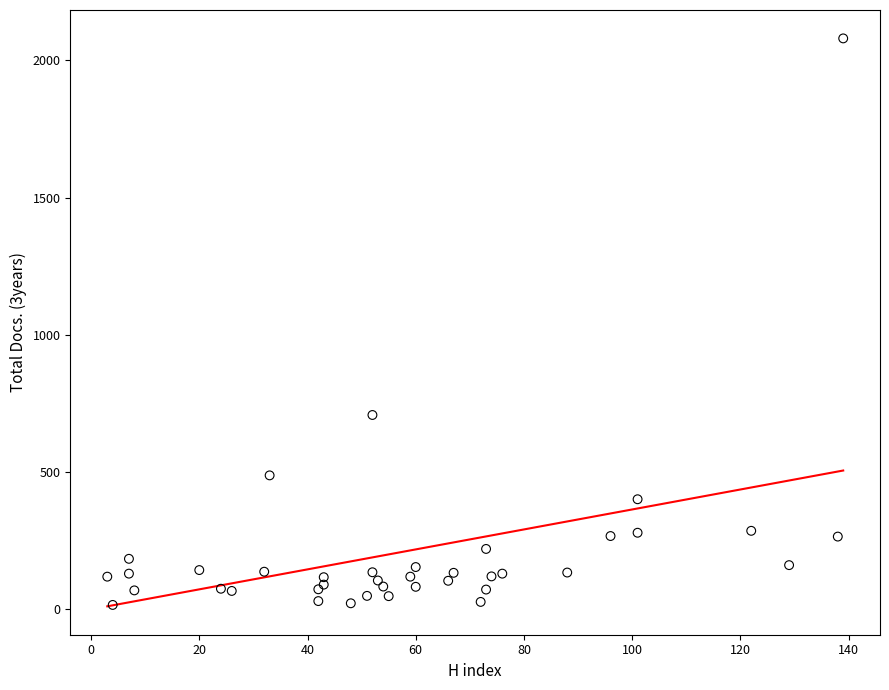

What Y value in the scatter plot is closest to 1048?

708